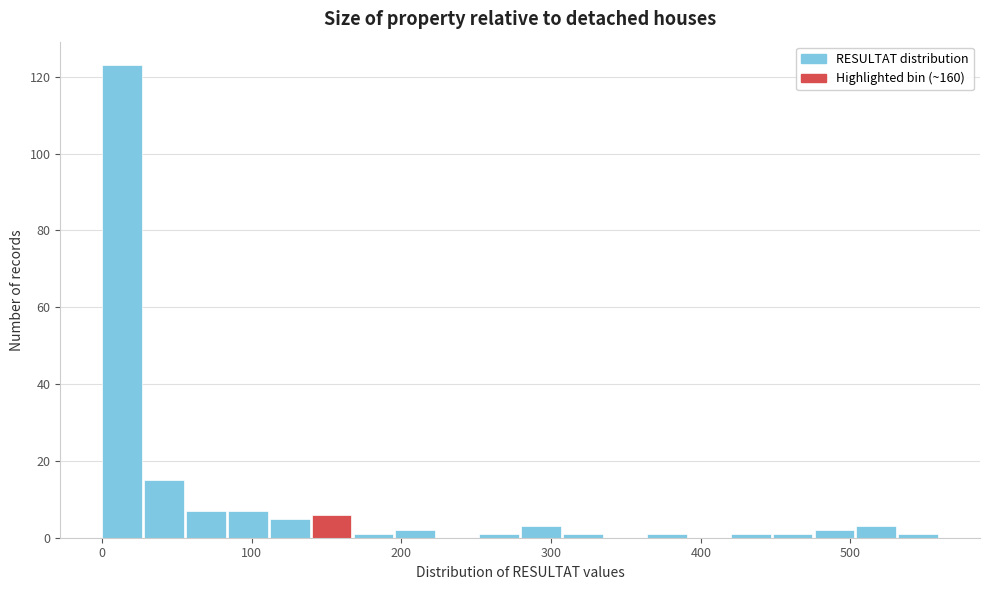

Read against the x-axis, roughly where is the centre of the tallest bar?

10